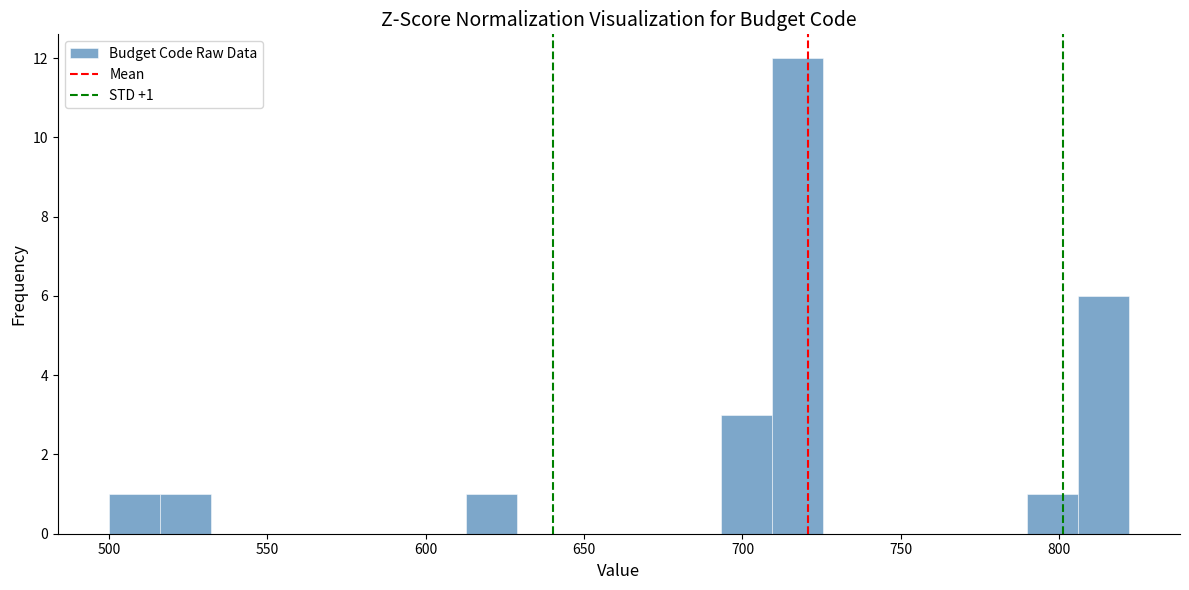

Read against the x-axis, roughly where is the centre of the tallest bar?

715